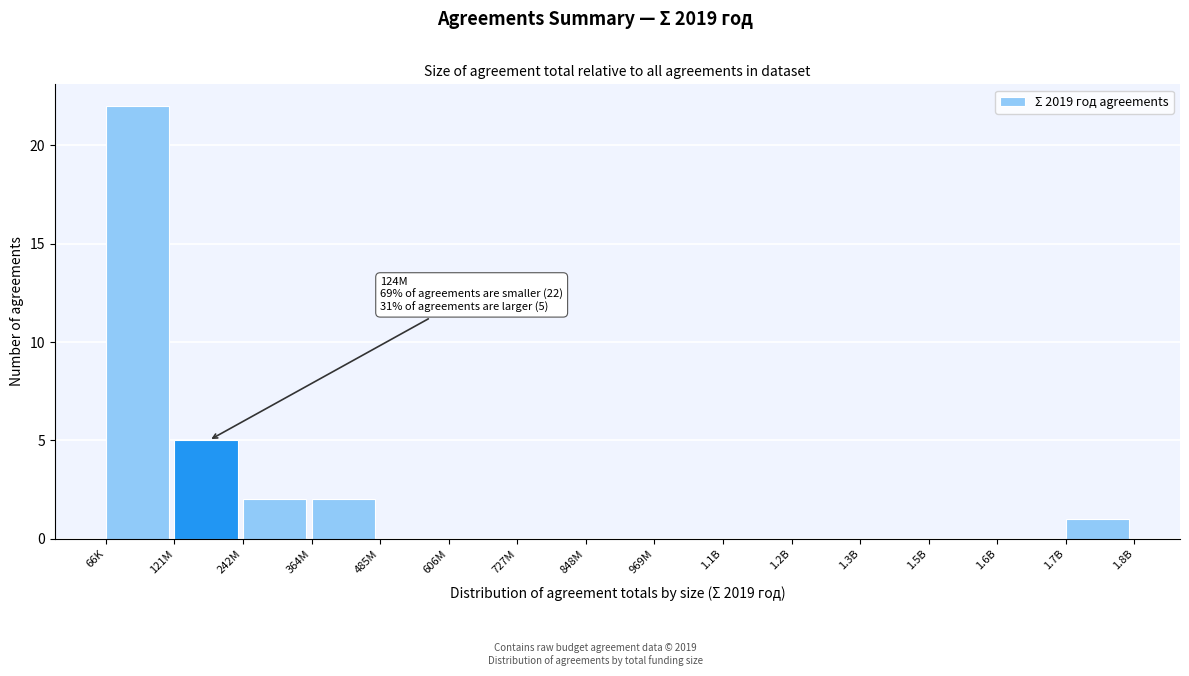

Reading left to right, extract all data points from this chart.

66K=22	121M=5	242M=2	364M=2	485M=0	606M=0	727M=0	848M=0	969M=0	1.1B=0	1.2B=0	1.3B=0	1.5B=0	1.6B=0	1.7B=1